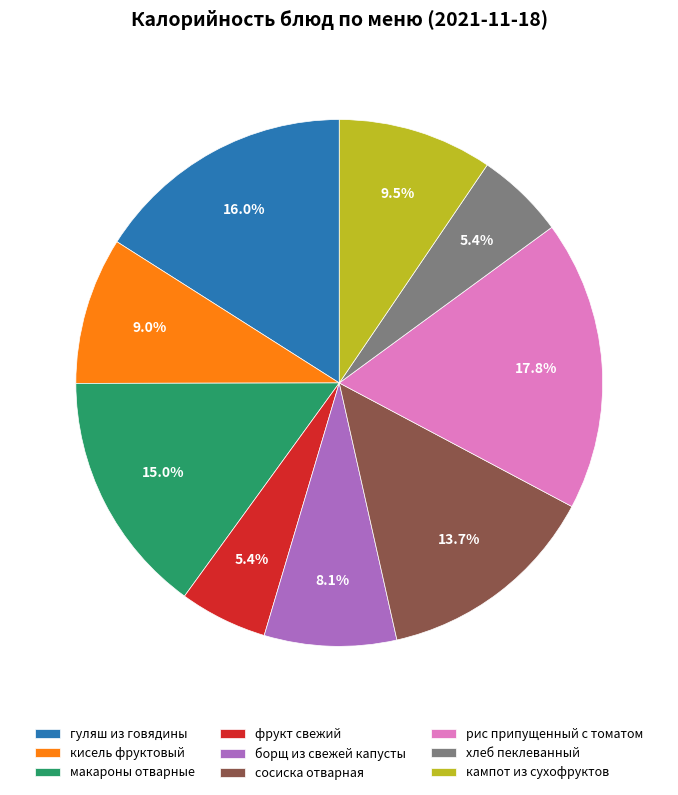

How many segments does this pie chart have?

9